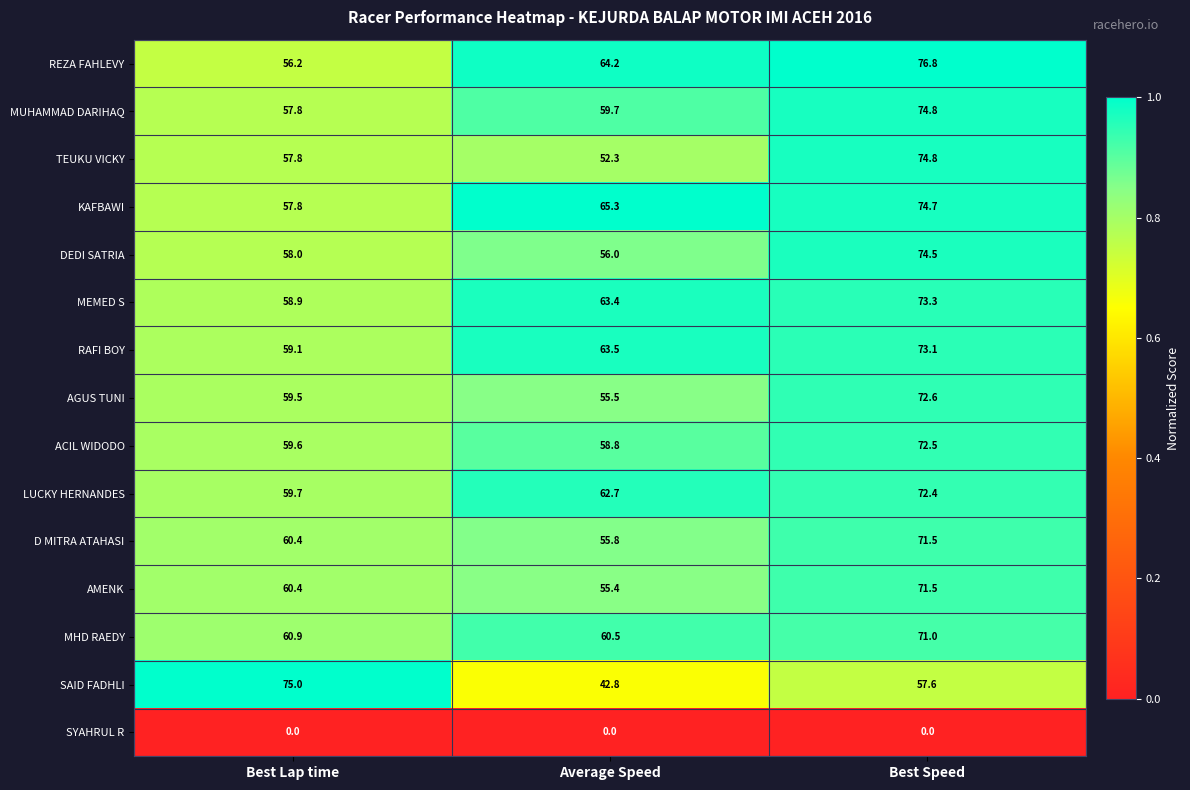

What is the difference between the highest and lowest values at Best Lap time?

75.0